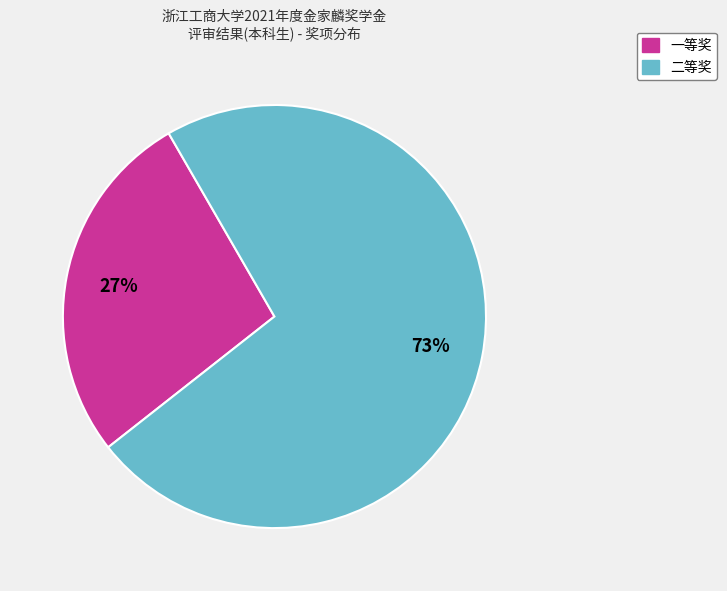

To the nearest percent, what is the average slice percentage?

50%